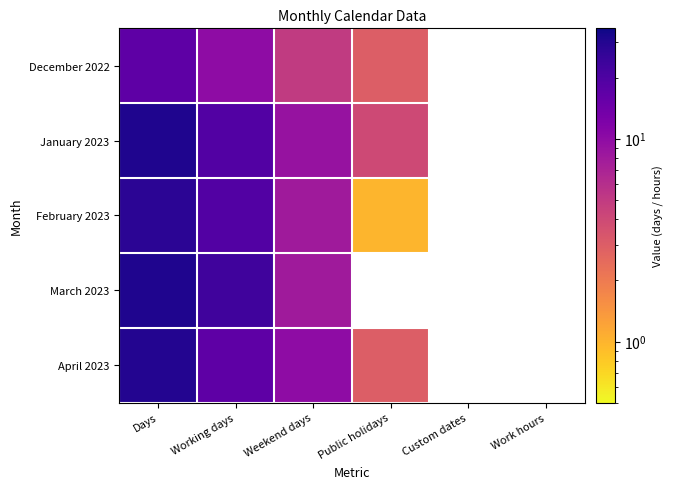

Which has a higher value, Custom dates or Days?

Days